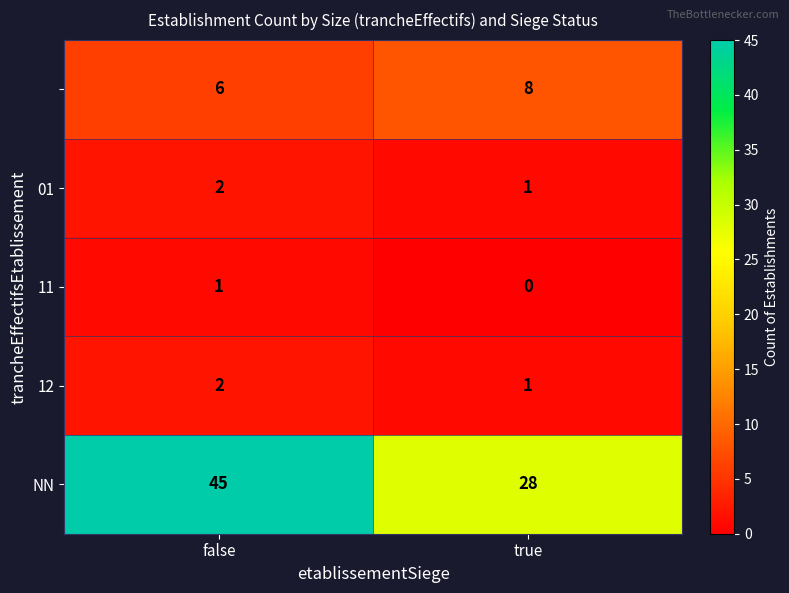

Which category has the lowest value across all series?

true